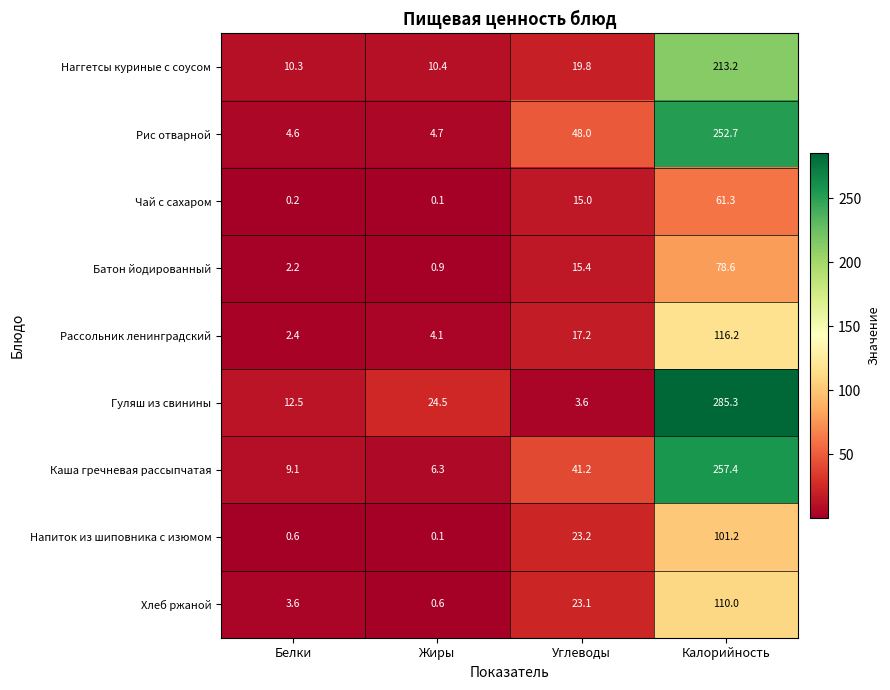

Which label corresponds to the smallest value in the chart?

Жиры